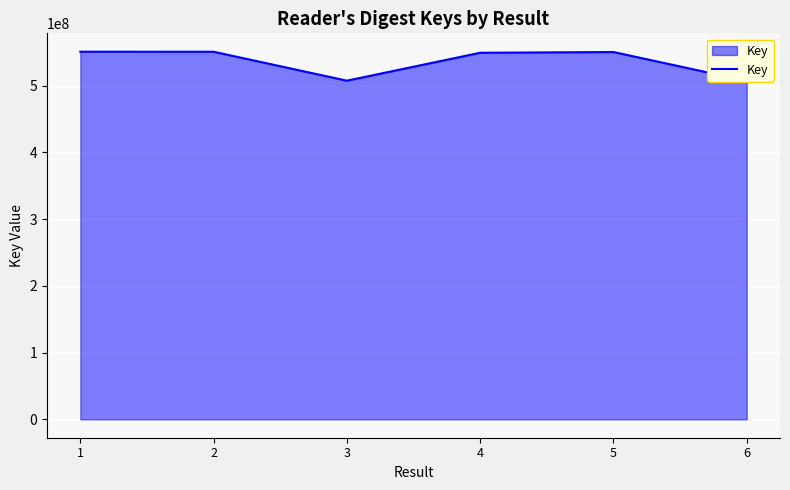

List the labels in order of value, largest first.

1, 2, 5, 4, 3, 6